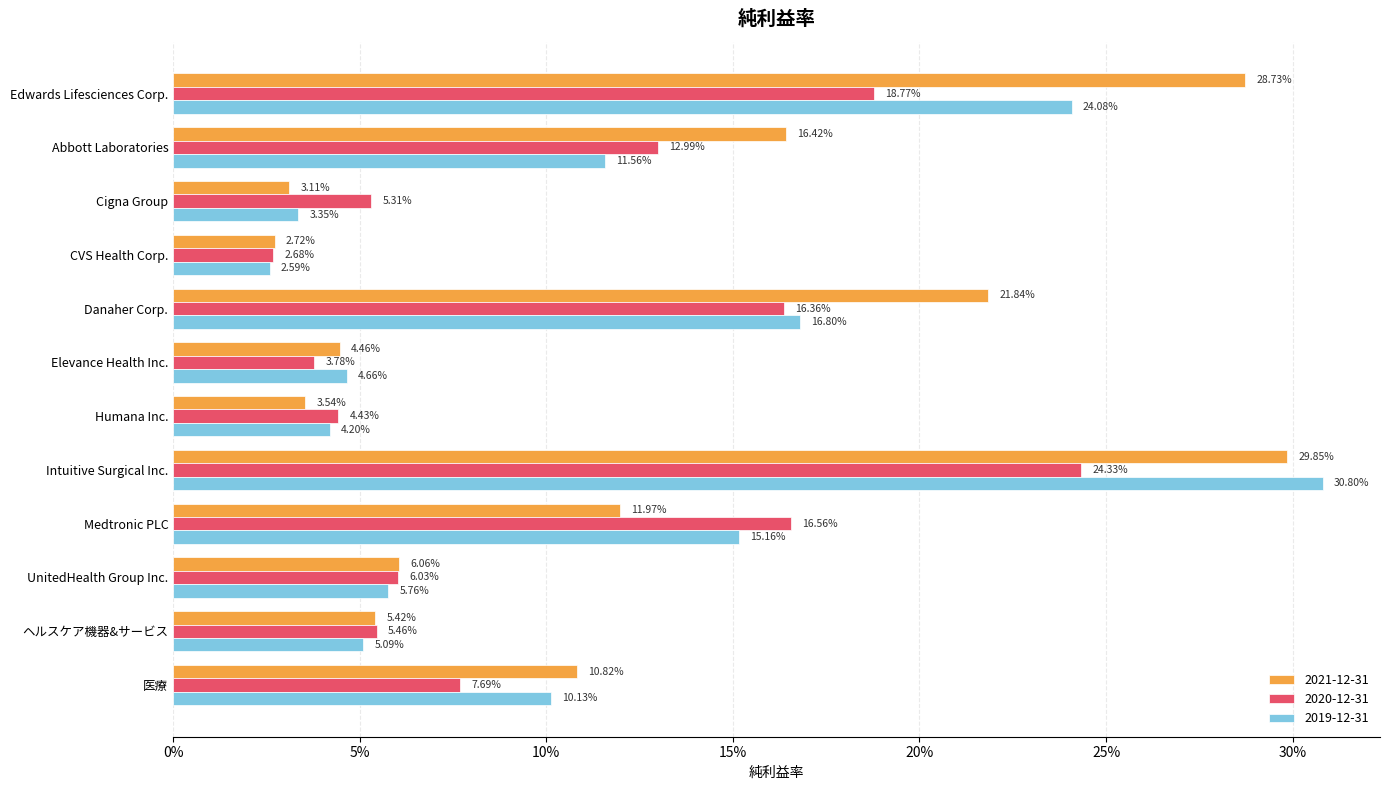

What is the difference between the maximum and minimum values in the 2019-12-31 series?

0.3